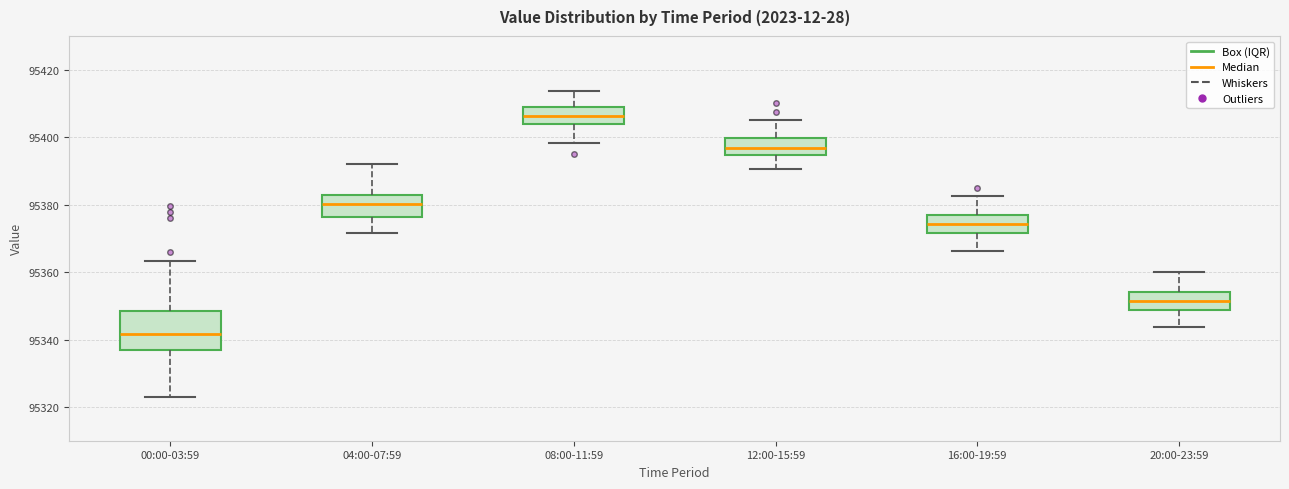

Where is the lower edge of the box for 04:00-07:59 on the y-axis? The values are not printed on the chart, so give them approximately, as read against the axis.

95376